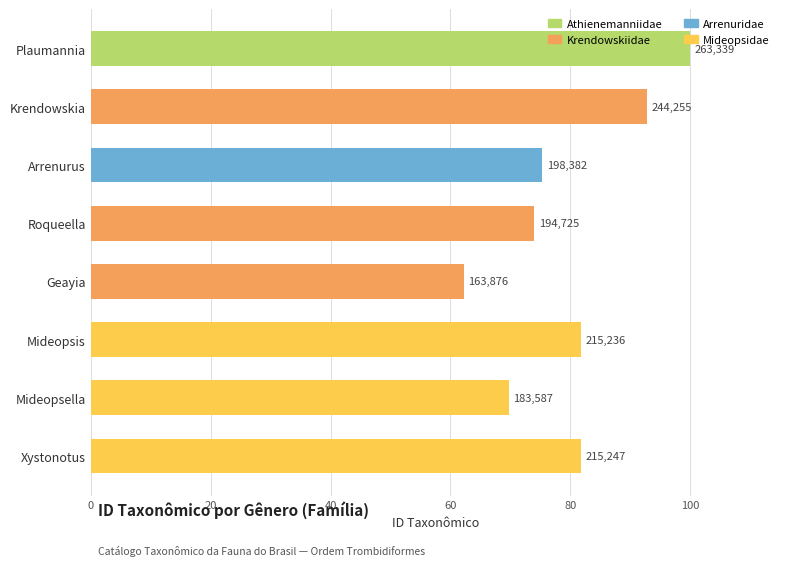

Rank the categories by value from lowest to highest.

Geayia, Mideopsella, Roqueella, Arrenurus, Mideopsis, Xystonotus, Krendowskia, Plaumannia